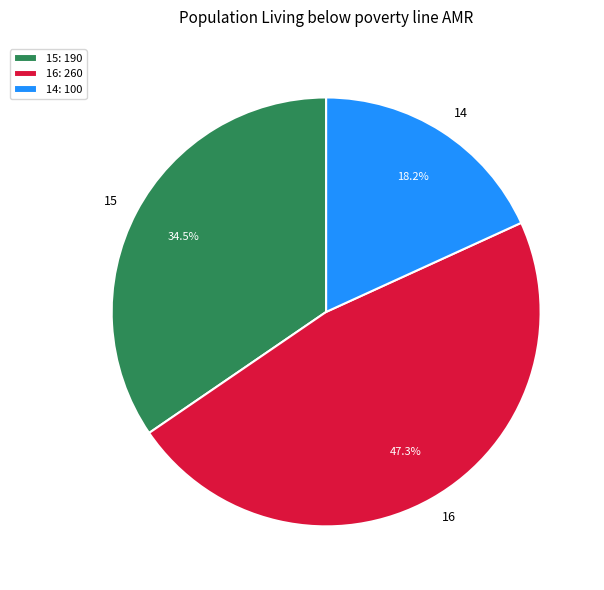

Is it true that 15 is 46% of the pie?

False